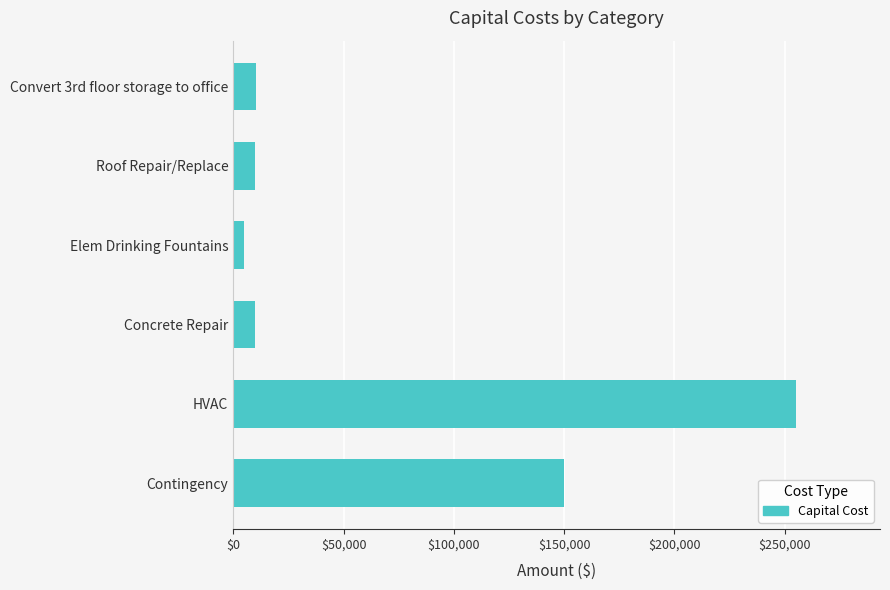

At which label is the value closest to 130000?

Contingency